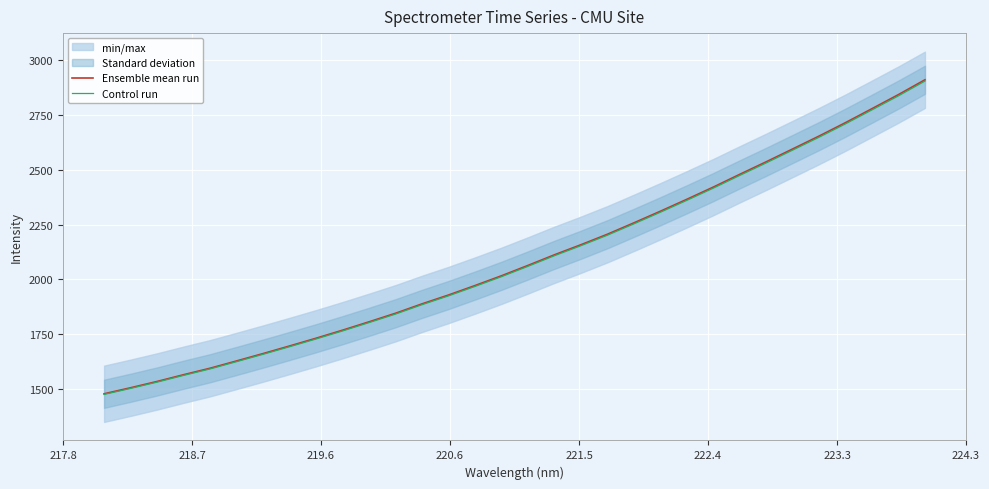

True or false: Ensemble mean run and Control run intersect in this chart.

False